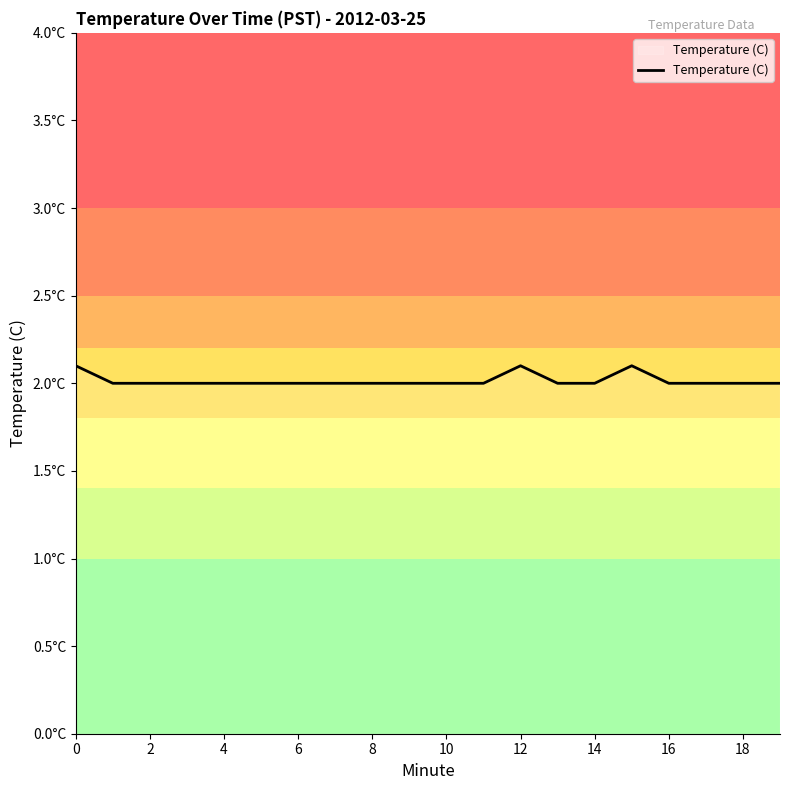

Is this an area chart (filled region under the line)?

Yes